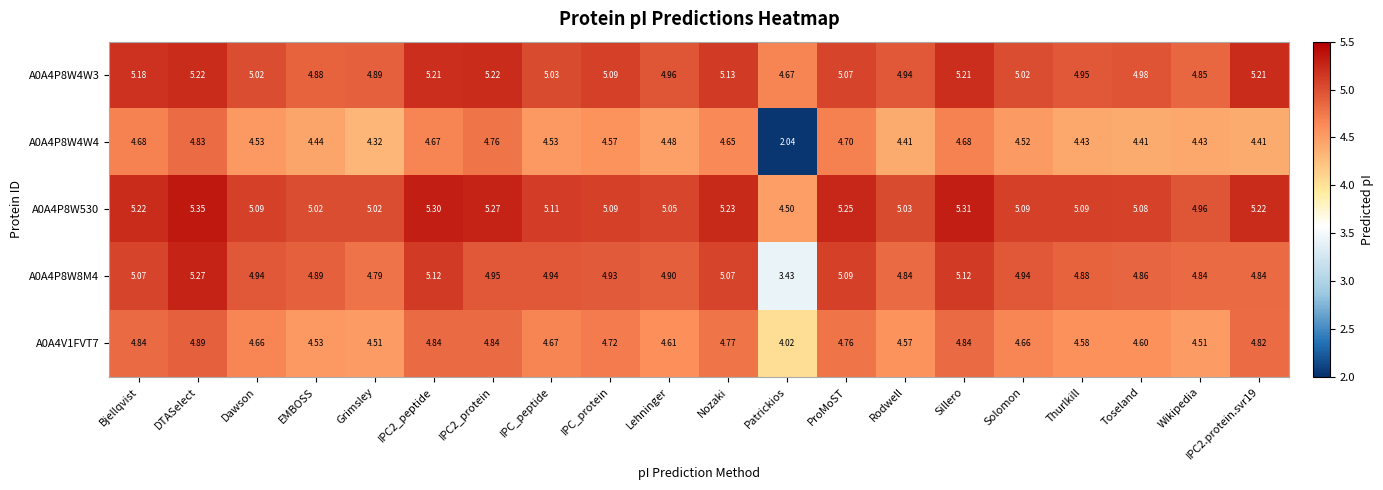

At which label does A0A4P8W4W4 first exceed 4?

Bjellqvist